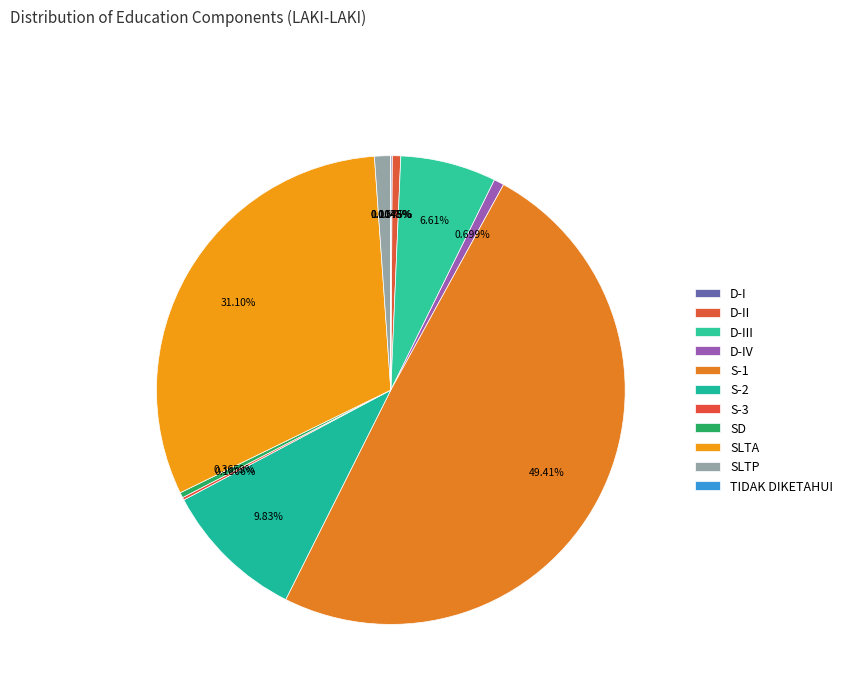

Does D-III account for over 50% of the chart?

No